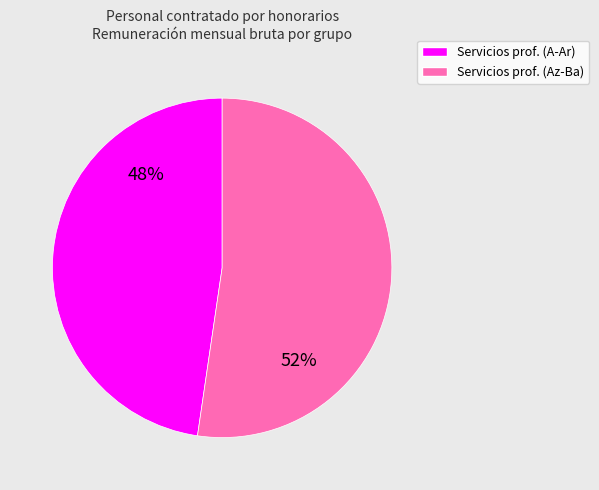

Approximately how many times larger is the value at Servicios prof. (A-Ar) compared to Servicios prof. (Az-Ba)?

0.9